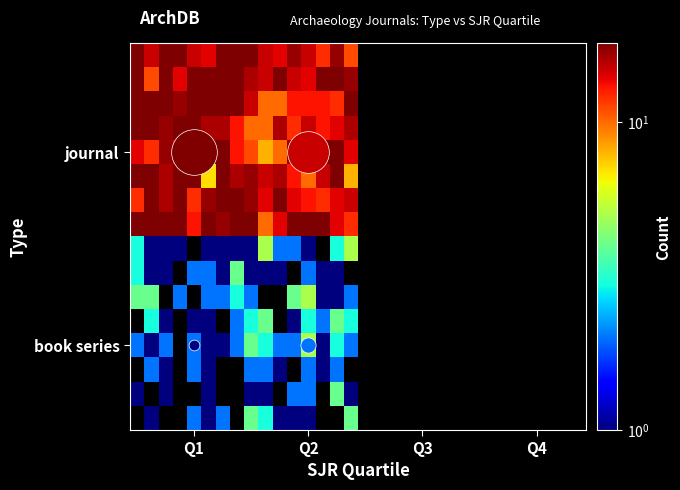

Count the number of categories in the chart.

32